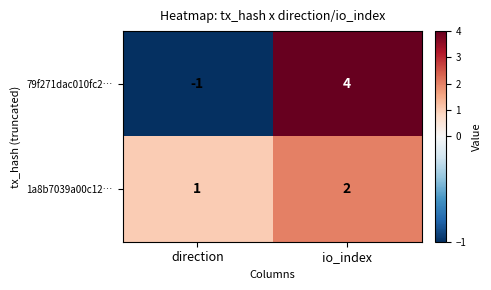

What is the greatest value displayed?

4